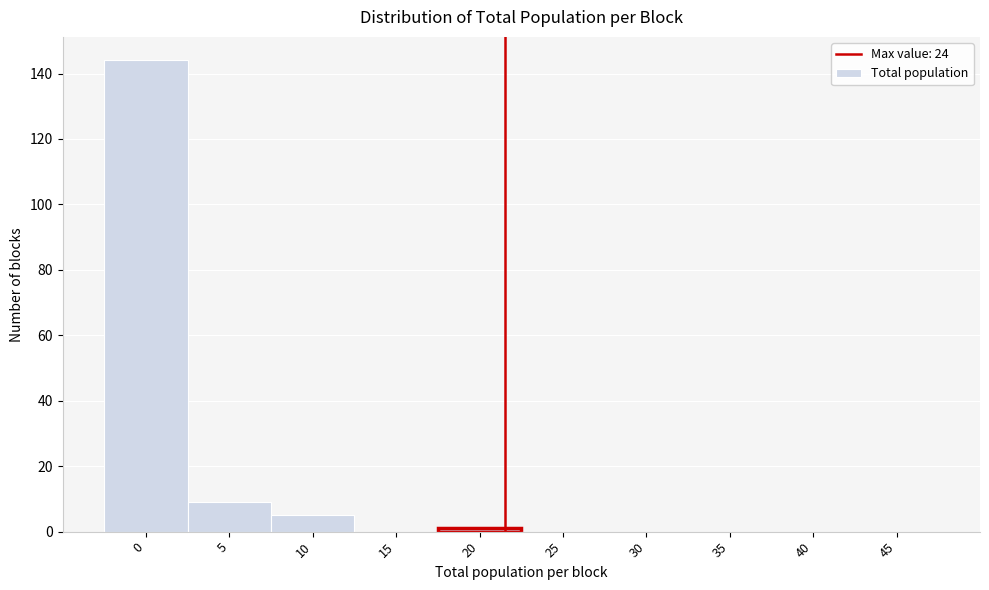

Reading left to right, extract all data points from this chart.

0=144	5=9	10=5	15=0	20=1	25=0	30=0	35=0	40=0	45=0